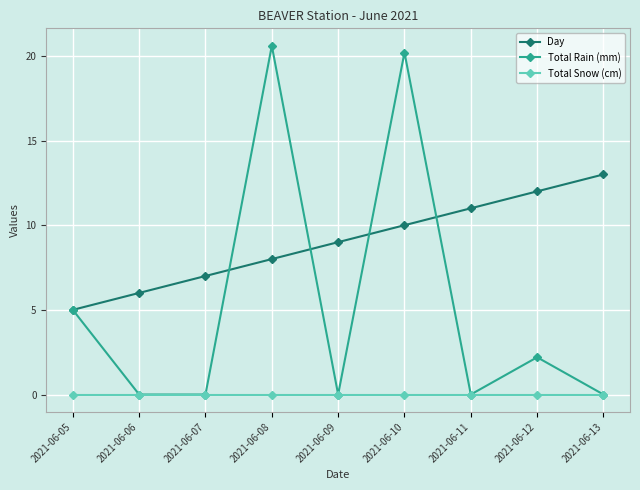

What is the difference between the highest and lowest values at 2021-06-07?

7.0